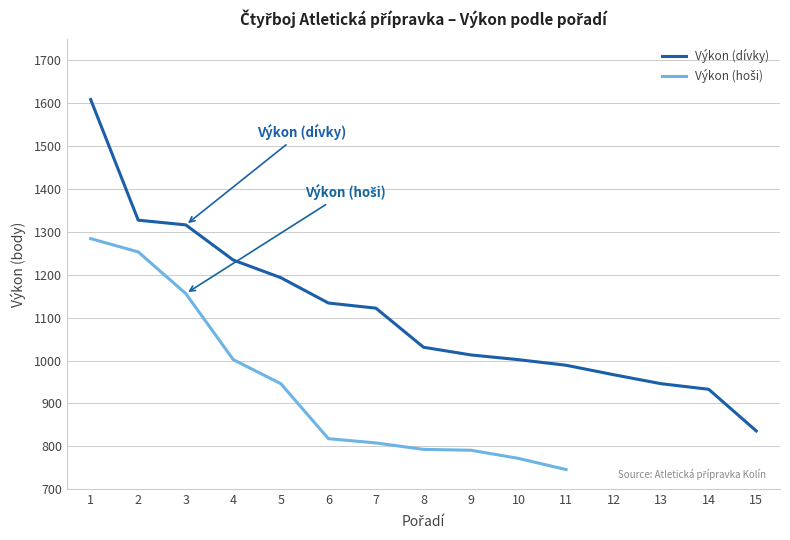

What is the sum of the Výkon (hoši) values at 8 and 5?

1739.0